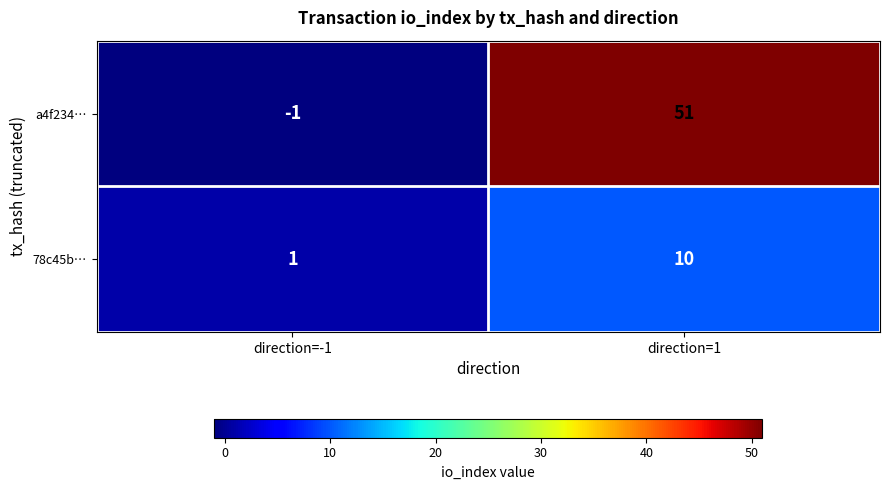

At which label is 78c45b… closest to 5?

direction=-1